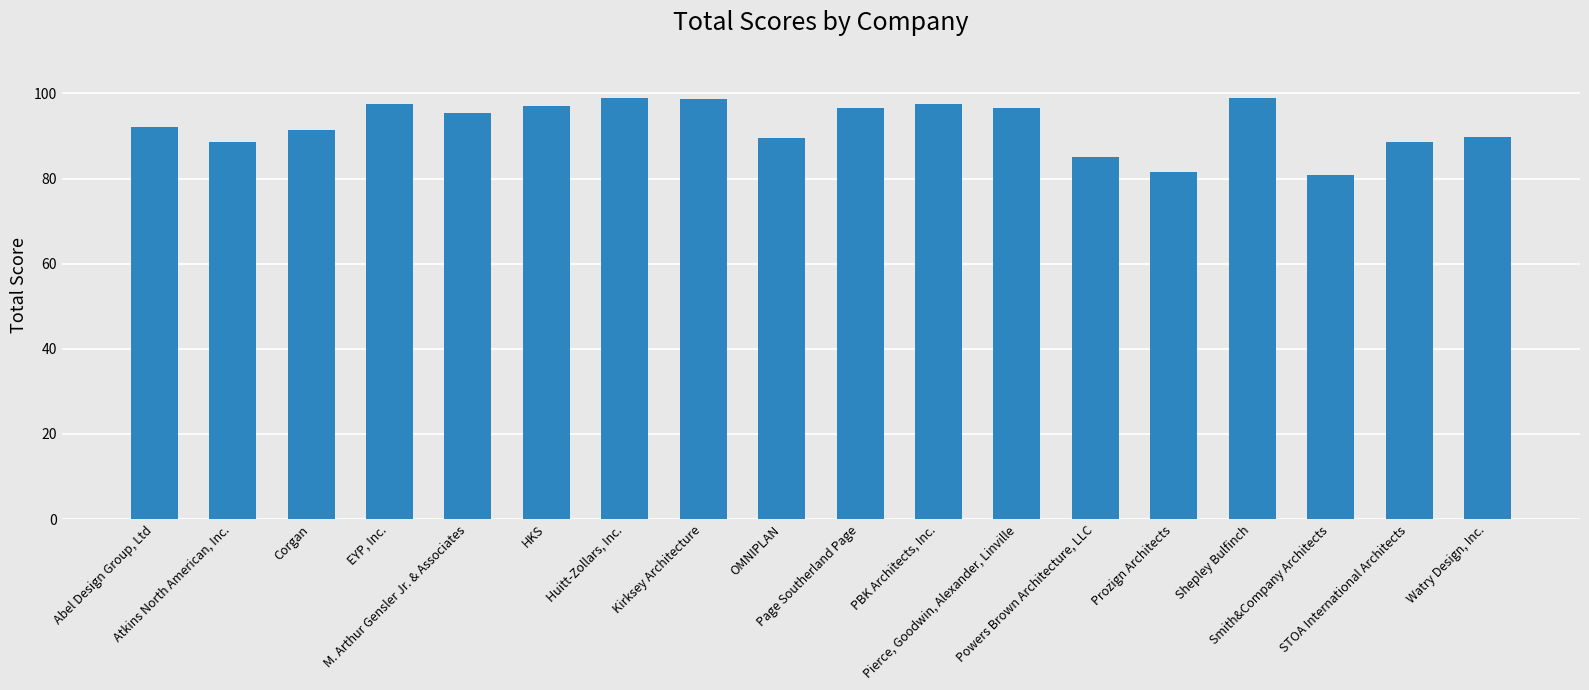

What is the sum of all values?

1664.3